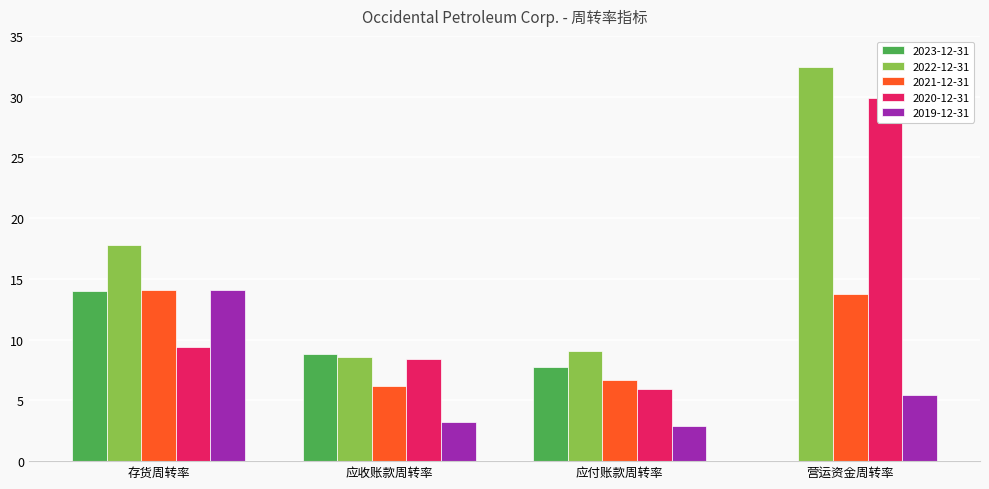

Between 存货周转率 and 应收账款周转率, which series saw the biggest shift?

2019-12-31